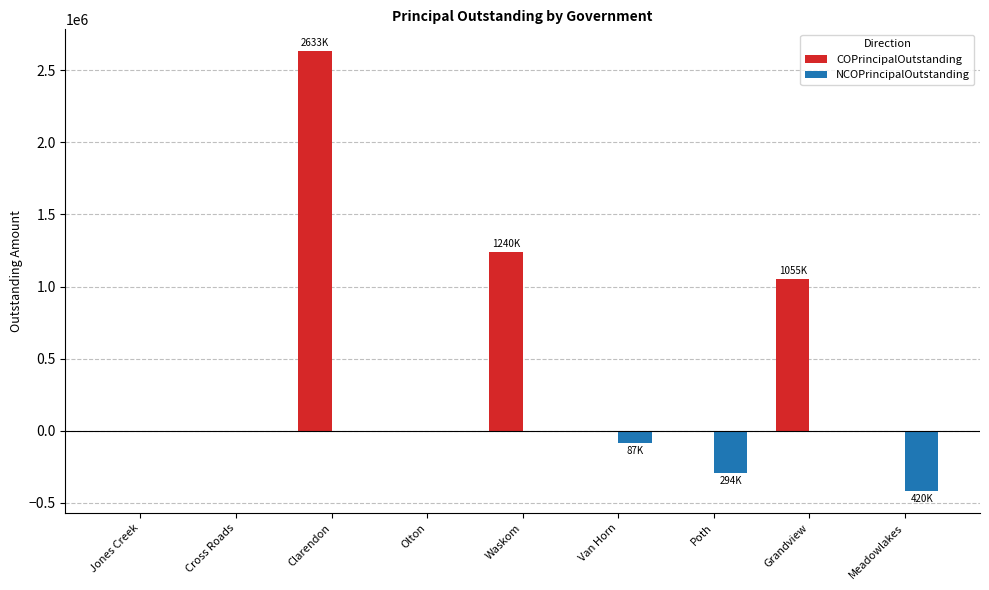

Reading right to left, transcribe all the data shown in this chart.

COPrincipalOutstanding: Meadowlakes=0	Grandview=1055000	Poth=0	Van Horn=0	Waskom=1240000	Olton=0	Clarendon=2633000	Cross Roads=0	Jones Creek=0
NCOPrincipalOutstanding: Meadowlakes=-420000	Grandview=0	Poth=-294000	Van Horn=-87000	Waskom=0	Olton=0	Clarendon=0	Cross Roads=0	Jones Creek=0